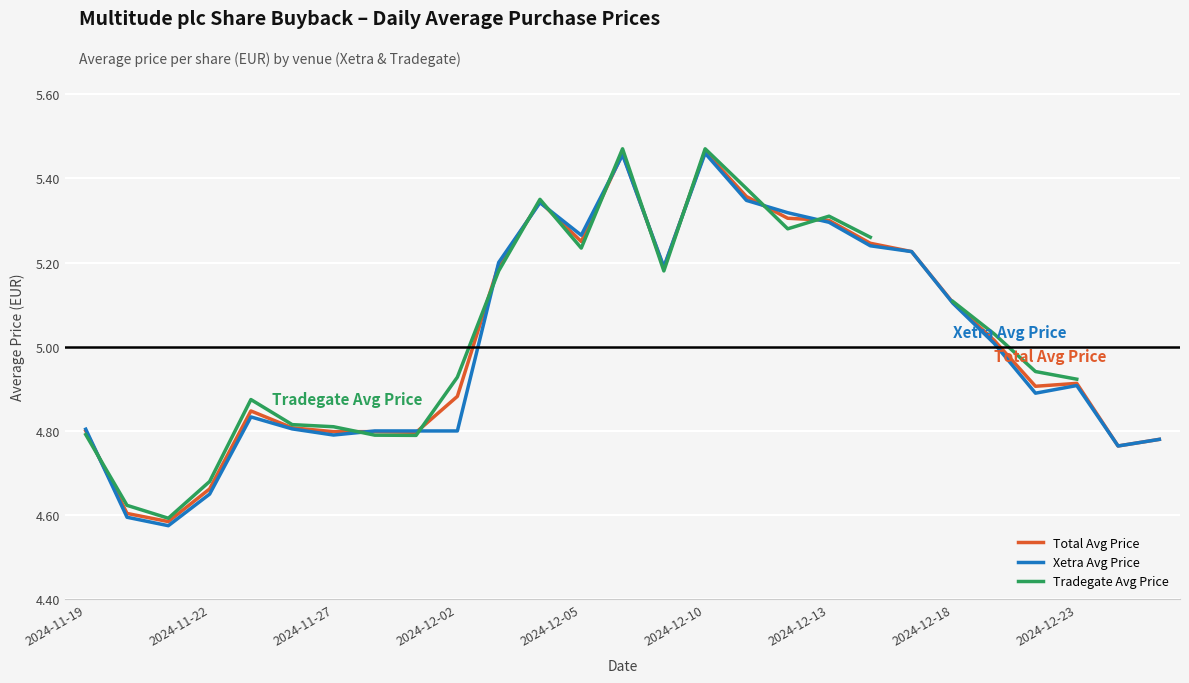

How many data points in Tradegate Avg Price are less than 5?

12